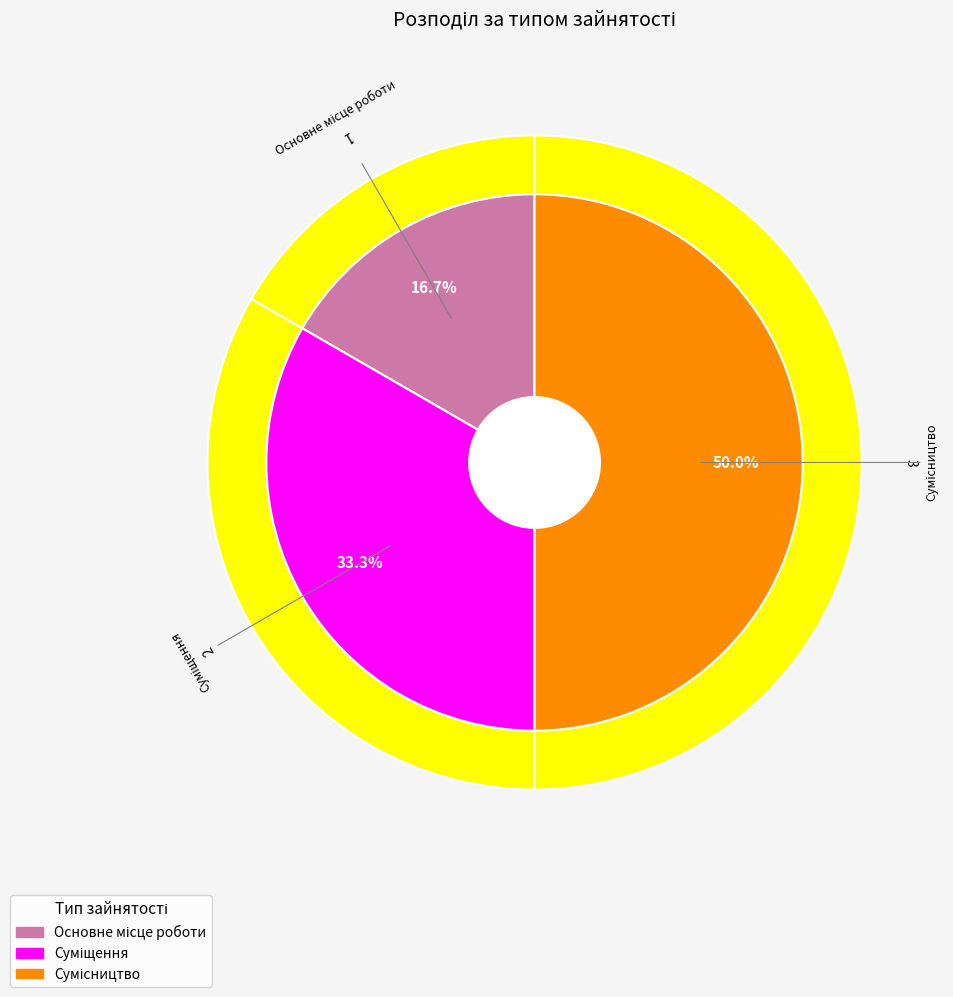

What percentage do Суміщення and Основне місце роботи together represent?

50.0%